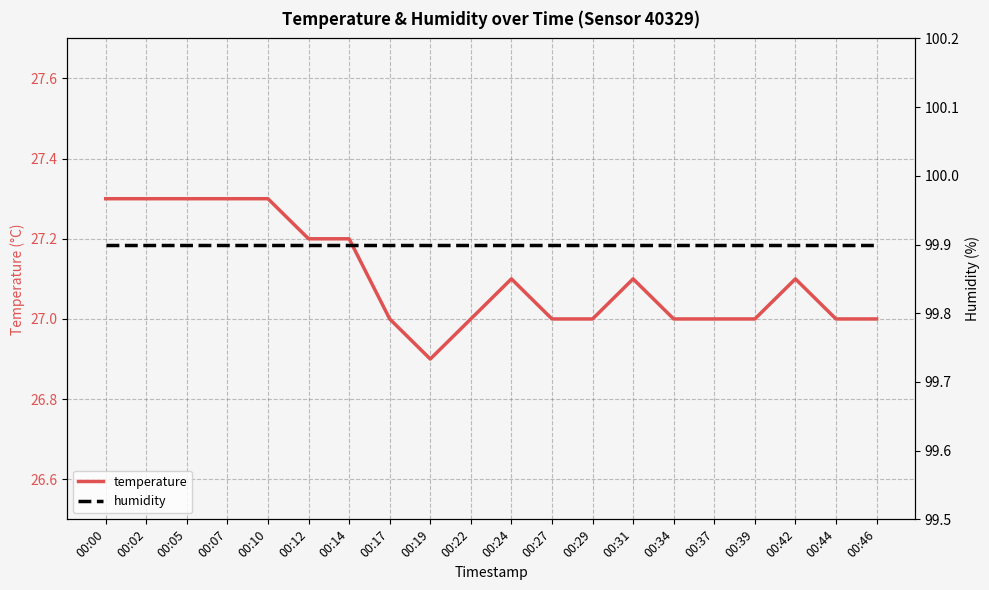

The humidity series shows 99.9 at 00:14. True or false?

True